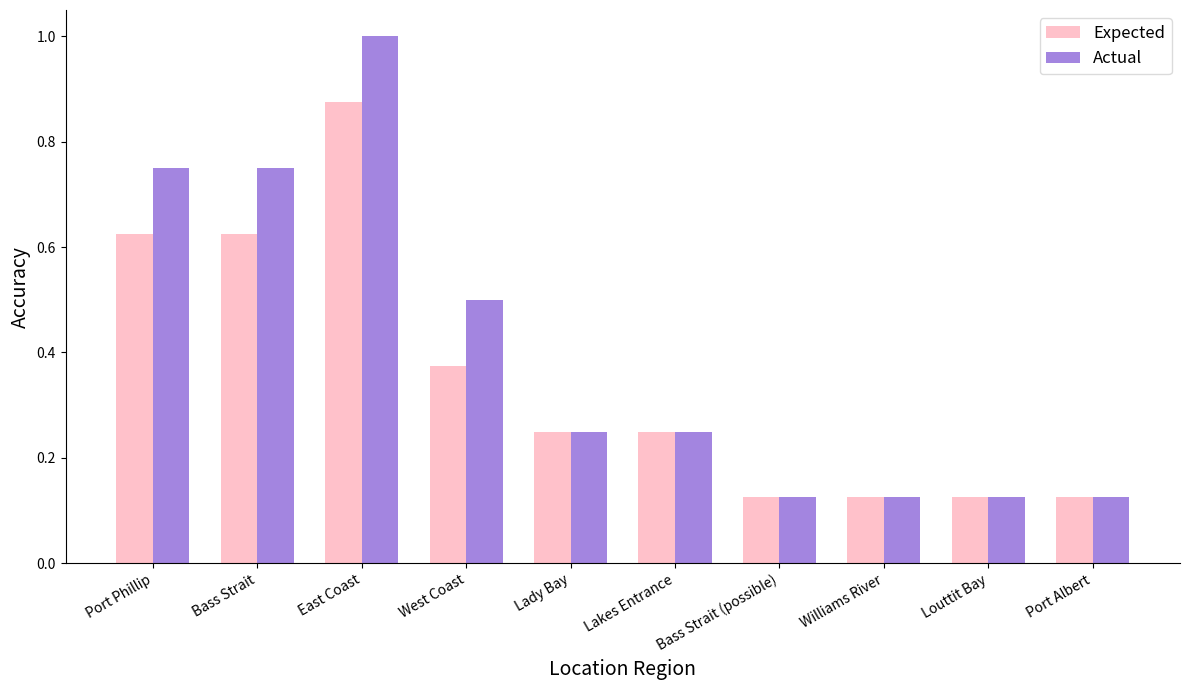

At which category is the sum across all series the highest?

East Coast